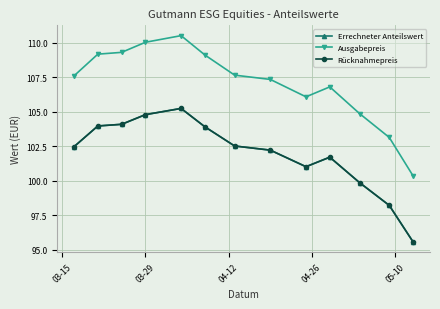

Is this an area chart (filled region under the line)?

No